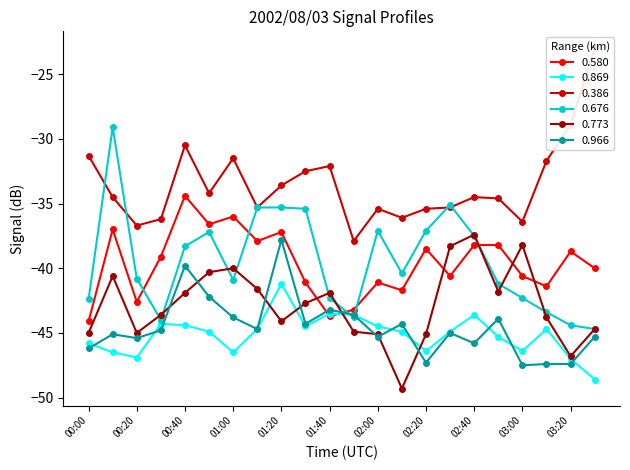

What is the sum of all 0.676 values?

-868.0